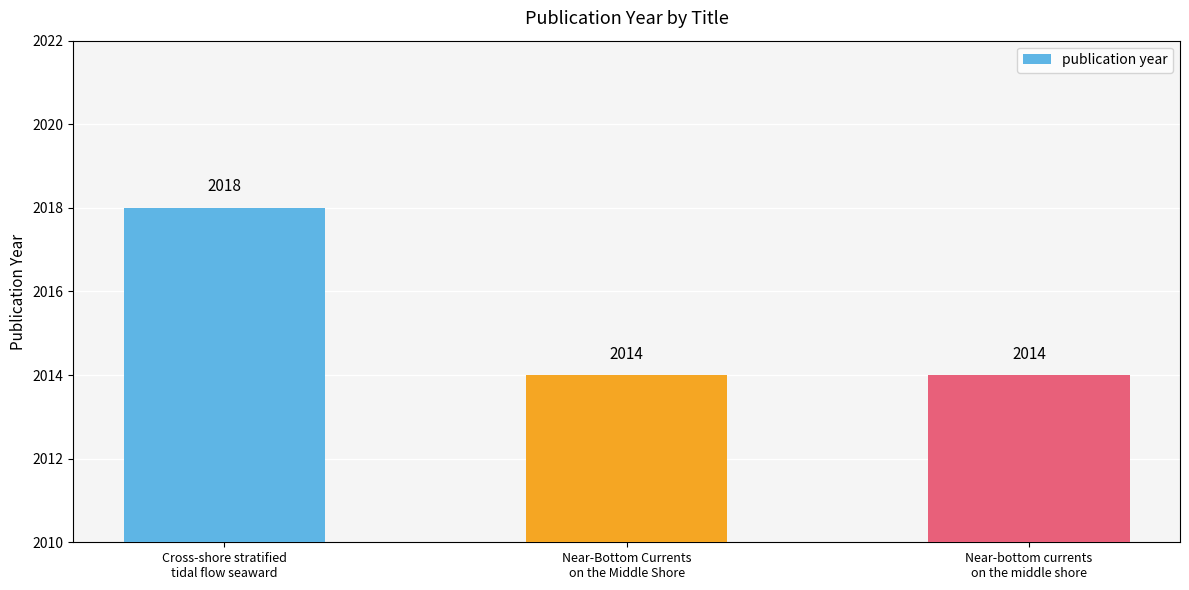

Reading left to right, transcribe all the data shown in this chart.

2018	2014	2014